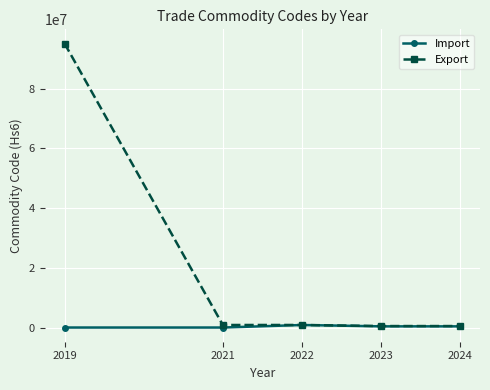

Read the Export value at 2022, to the nearest 100.

852900